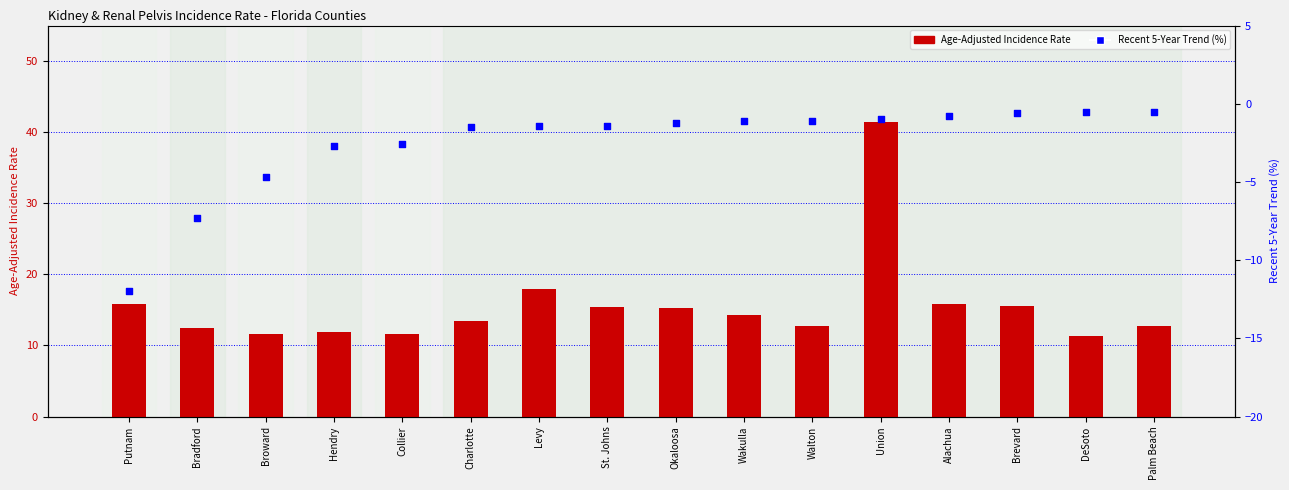

Is the value of Age-Adjusted Incidence Rate at Okaloosa greater than the value of Recent 5-Year Trend (%) at Hendry?

Yes